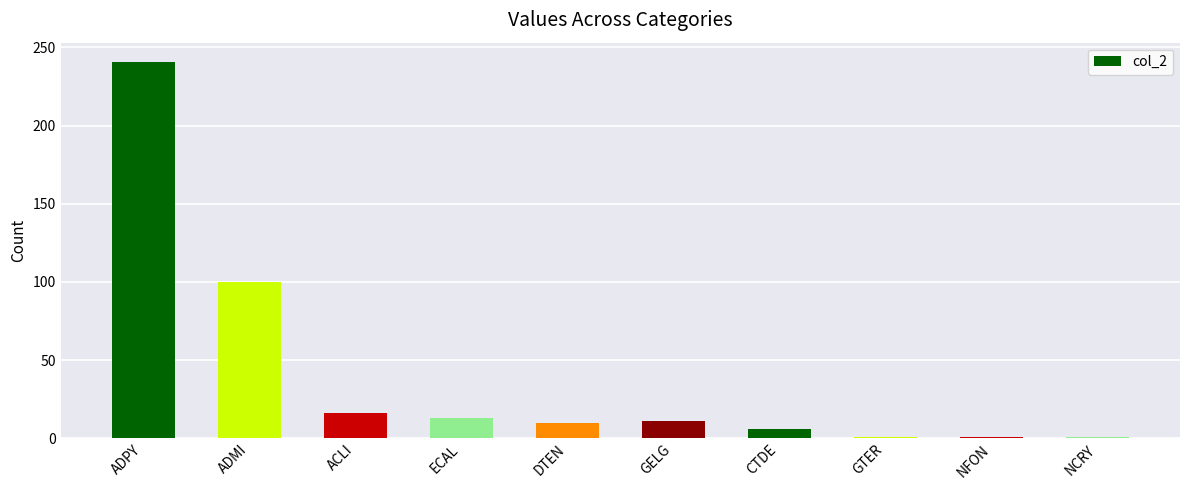

True or false: the data shows 16 at ACLI.

True